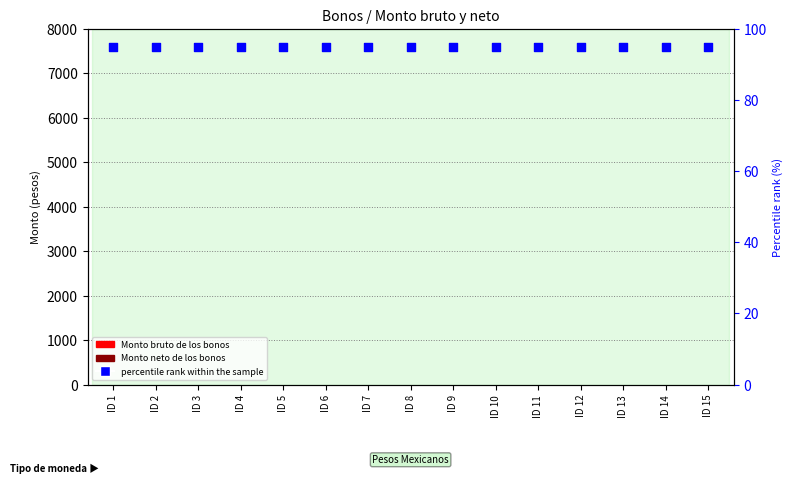

Which series has the widest spread of Y values?

Monto bruto de los bonos